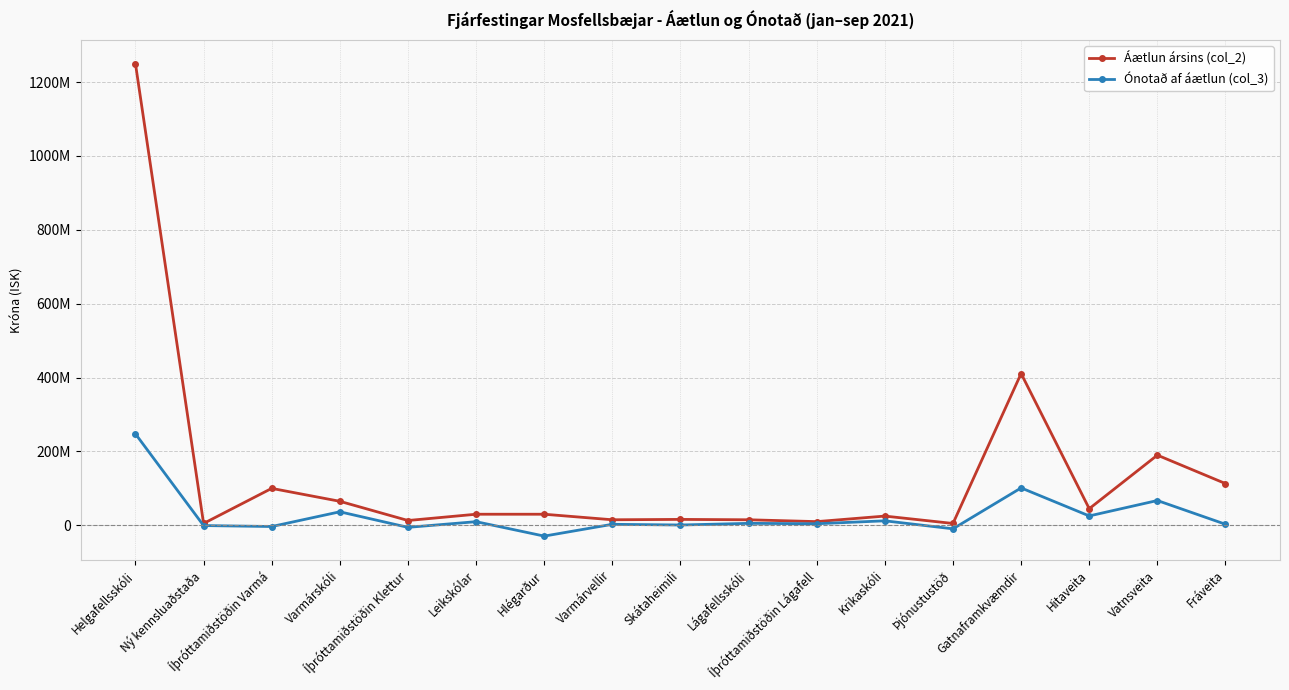

How many interior local valleys does the Ónotað af áætlun (col_3) series have?

7